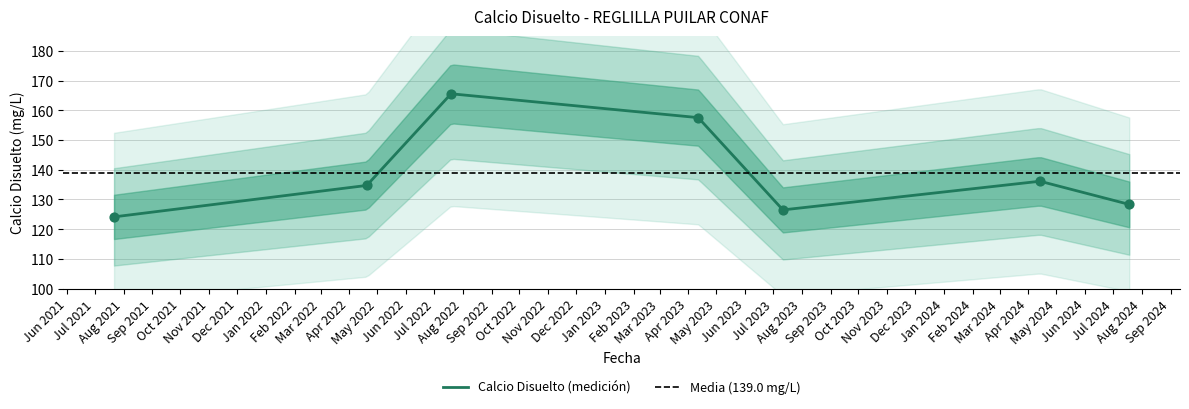

Which has a higher value, 2021-07-21 14:15:00 or 2023-07-11 13:53:00?

2023-07-11 13:53:00